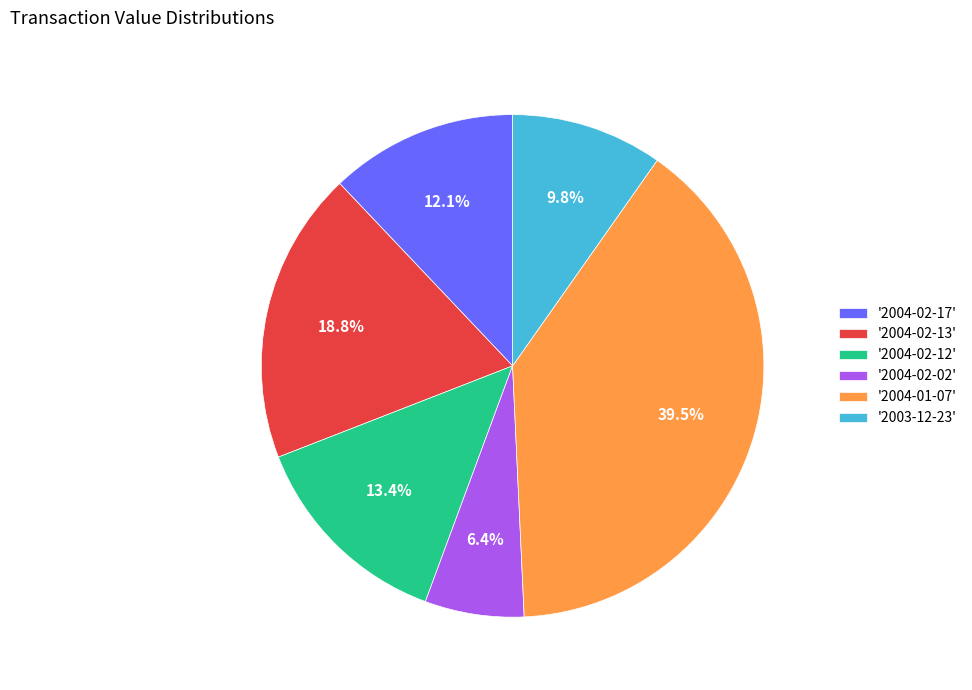

How many slices are in this pie chart?

6